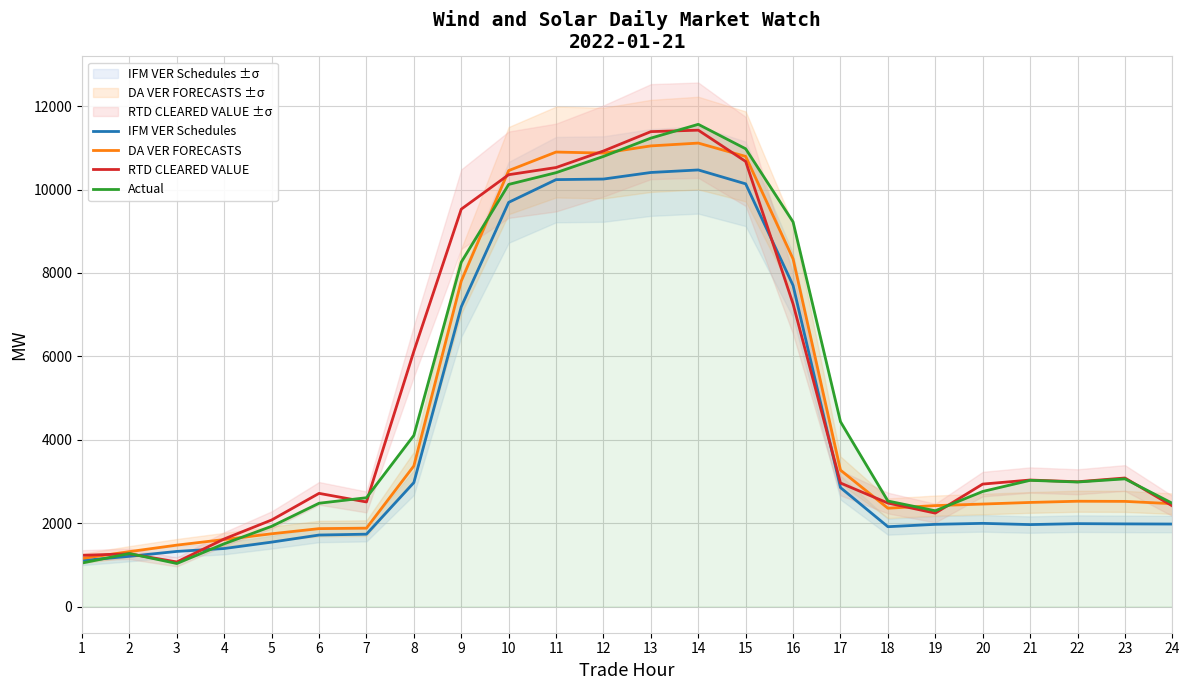

In RTD CLEARED VALUE, how many points are higher than both neighbors (excluding endpoints)?

5